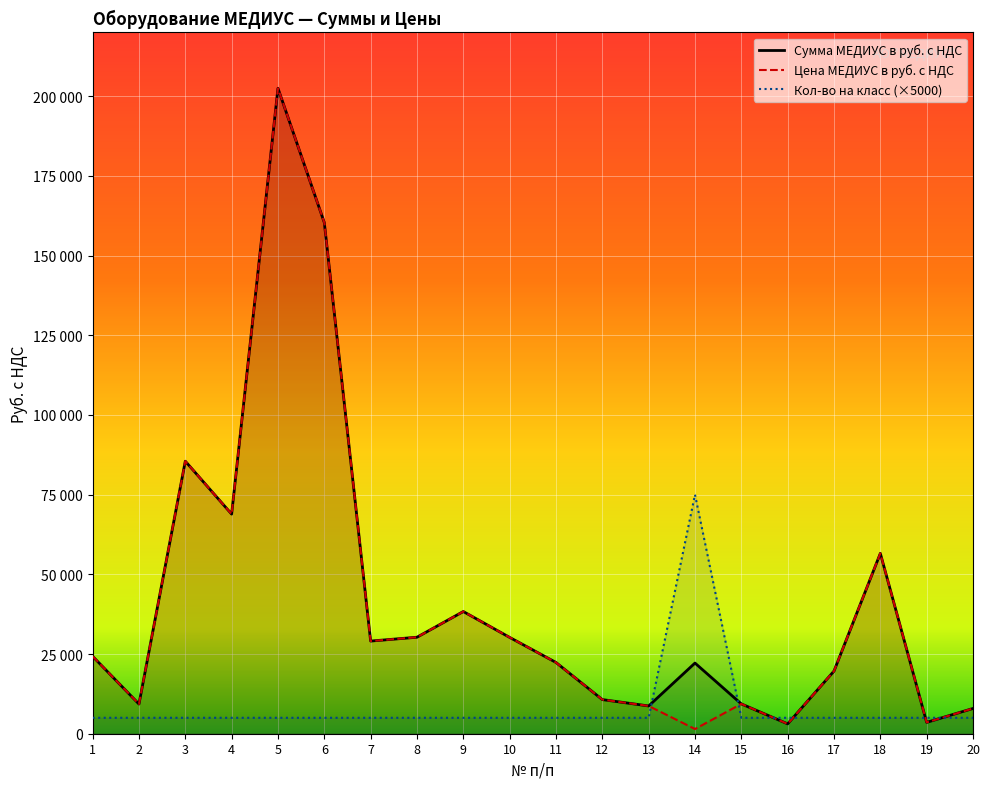

List the series in order of their peak value, highest first.

Сумма МЕДИУС в руб. с НДС, Цена МЕДИУС в руб. с НДС, Кол-во на класс